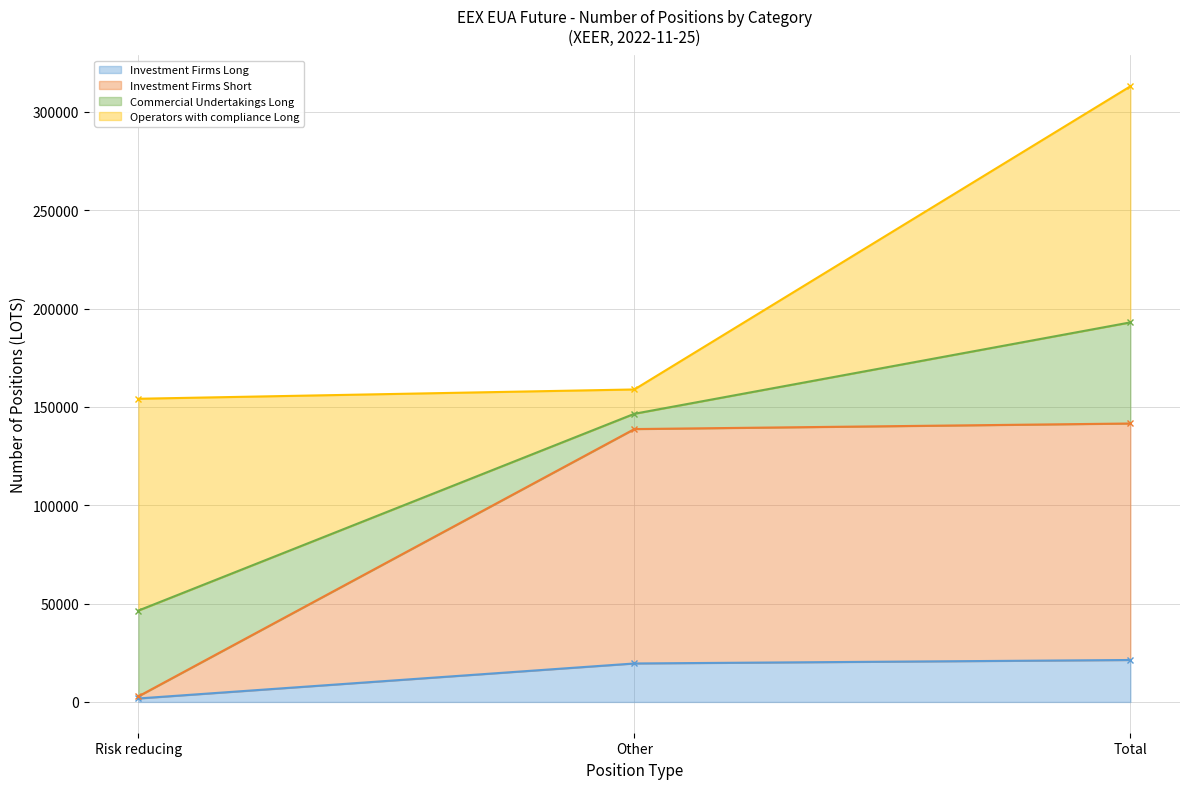

Where is Investment Firms Long nearest to the value 11549?

Other